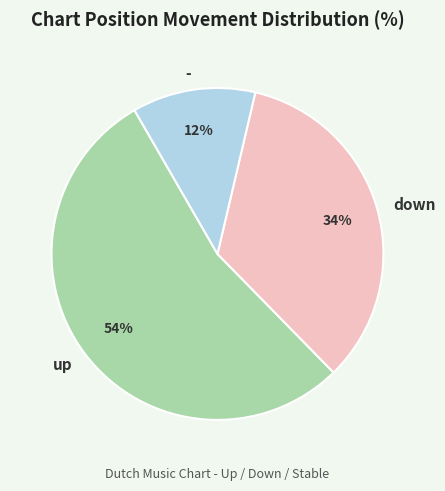

Approximately how many times larger is the value at - compared to down?

0.4